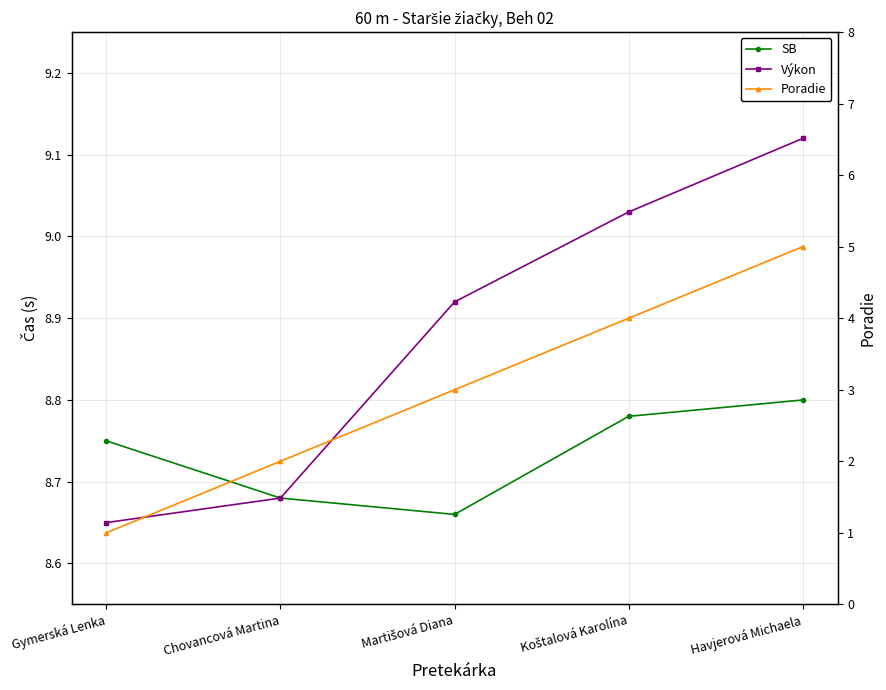

What is the maximum value for Poradie?

5.0